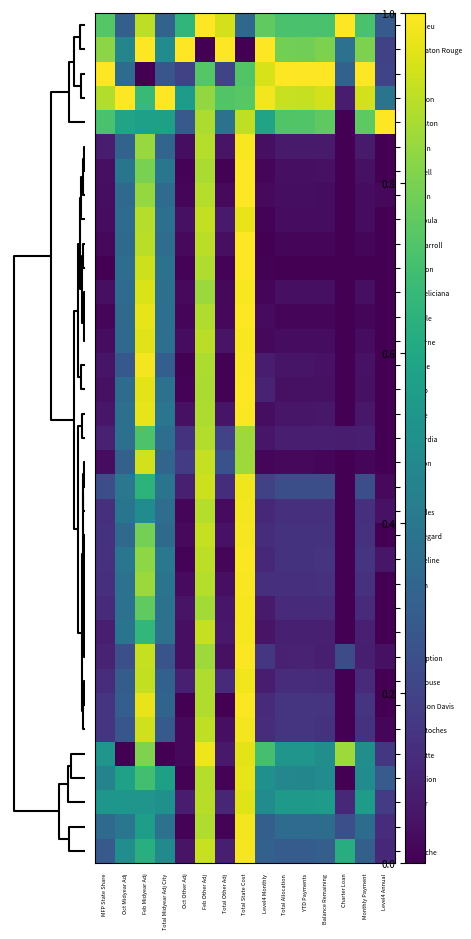

Which series has the largest total across all categories?

Jefferson